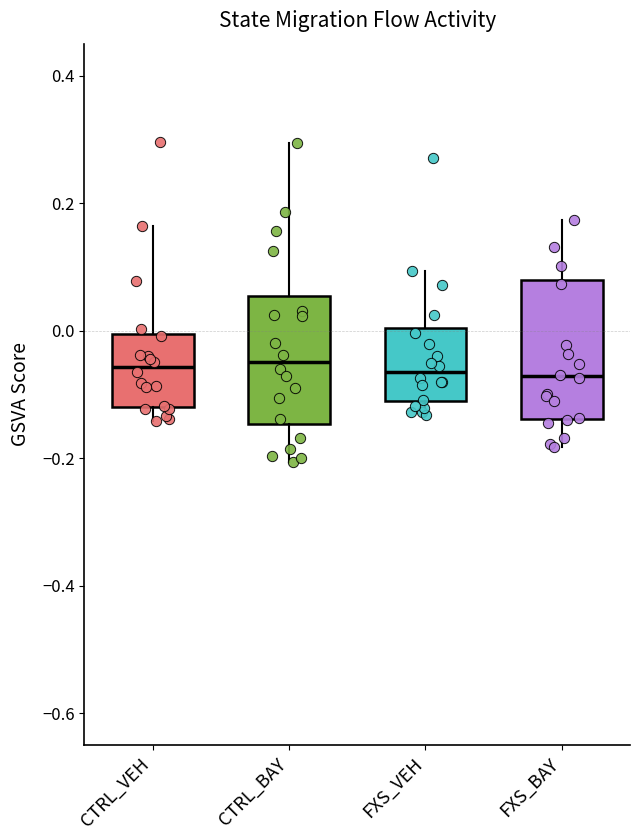

Reading left to right, transcribe this box plot: for each box, give where its median line is, the range the box spans, and where its two whiskers end, as read against the y-axis. The values are not printed on the chart, so give them approximately, as read against the axis.

CTRL_VEH: median -0.06, box -0.12 to 0.00, whiskers -0.14 to 0.16
CTRL_BAY: median -0.04, box -0.14 to 0.06, whiskers -0.20 to 0.30
FXS_VEH: median -0.06, box -0.12 to 0.00, whiskers -0.14 to 0.10
FXS_BAY: median -0.08, box -0.14 to 0.08, whiskers -0.18 to 0.18